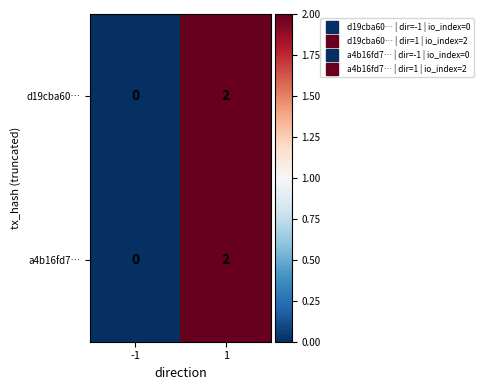

The d19cba60… series shows 3 at 1. True or false?

False